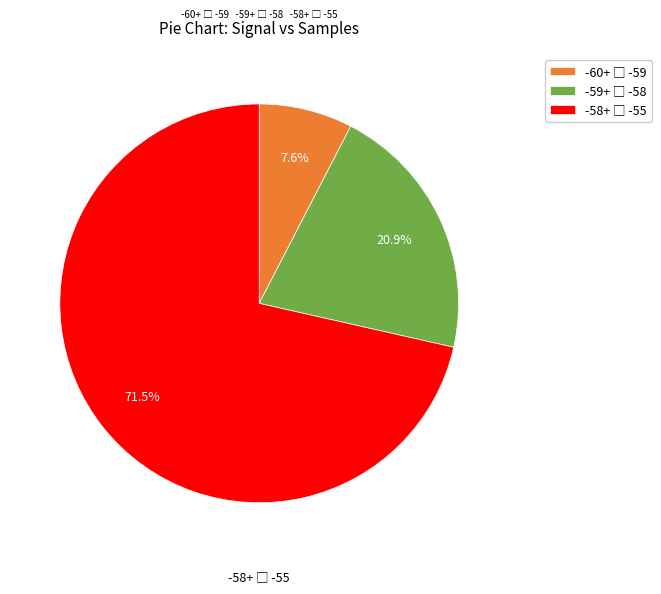

Does any single category account for the majority?

Yes